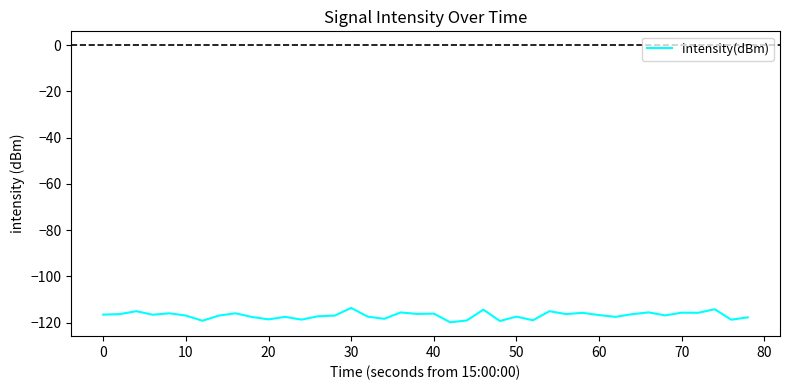

What is the difference between the maximum and minimum values?

6.2